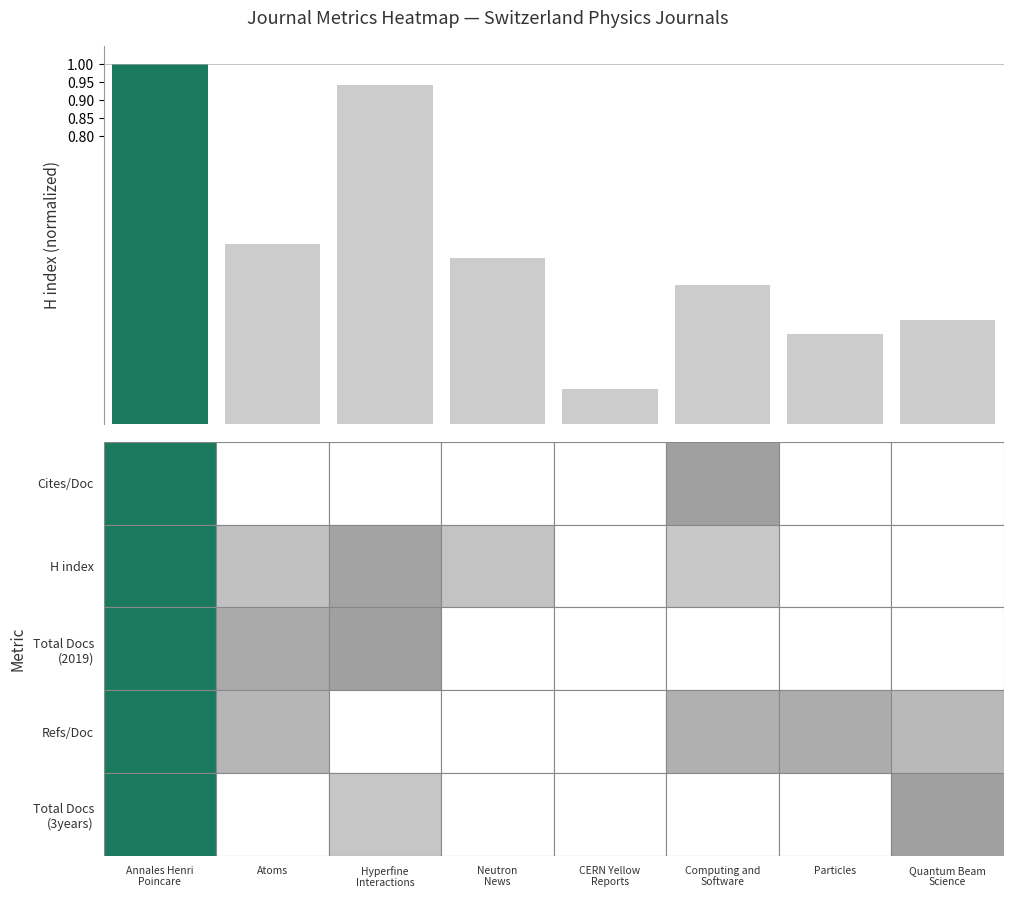

What is the difference between the second highest and second lowest values?

0.7